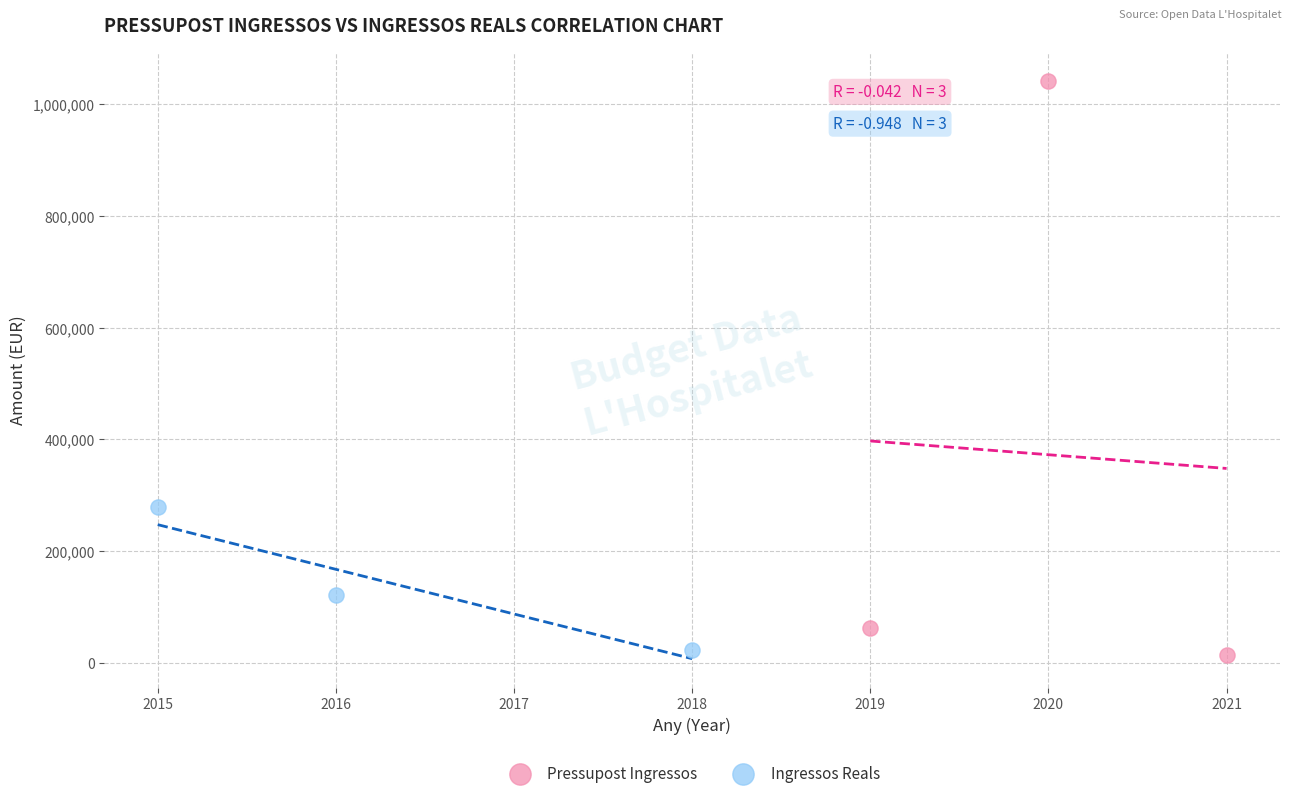

Which series reaches the minimum Y coordinate?

Pressupost Ingressos